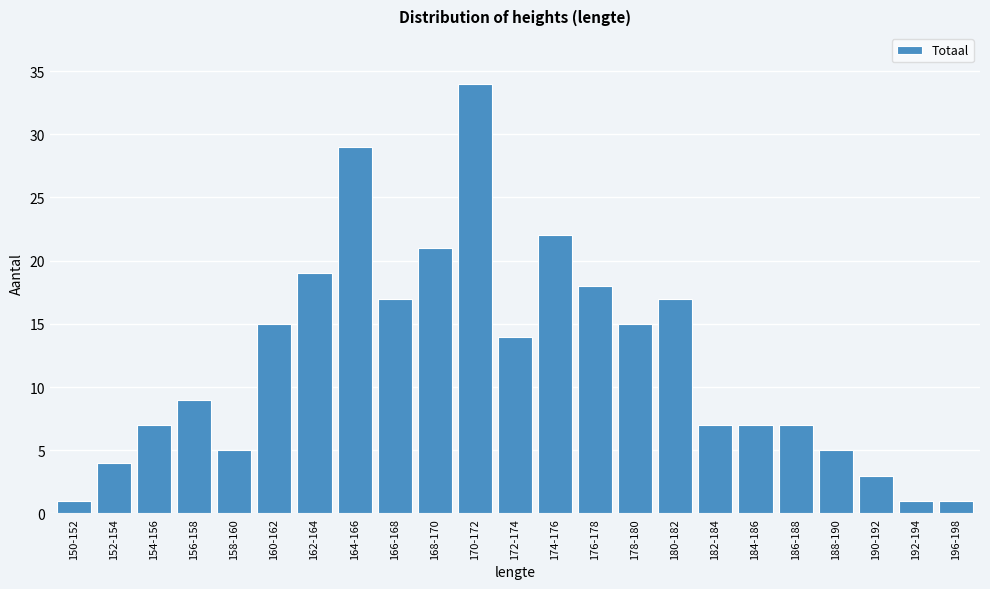

Reading left to right, transcribe all the data shown in this chart.

150-152=1	152-154=4	154-156=7	156-158=9	158-160=5	160-162=15	162-164=19	164-166=29	166-168=17	168-170=21	170-172=34	172-174=14	174-176=22	176-178=18	178-180=15	180-182=17	182-184=7	184-186=7	186-188=7	188-190=5	190-192=3	192-194=1	196-198=1